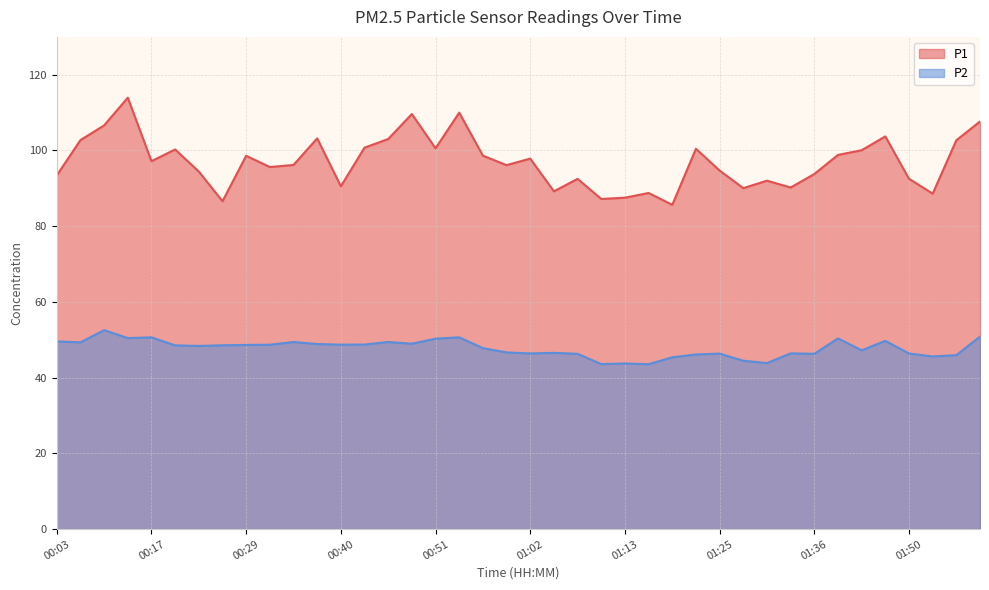

What is the sum of the P2 values at 01:38 and 00:14?

100.8